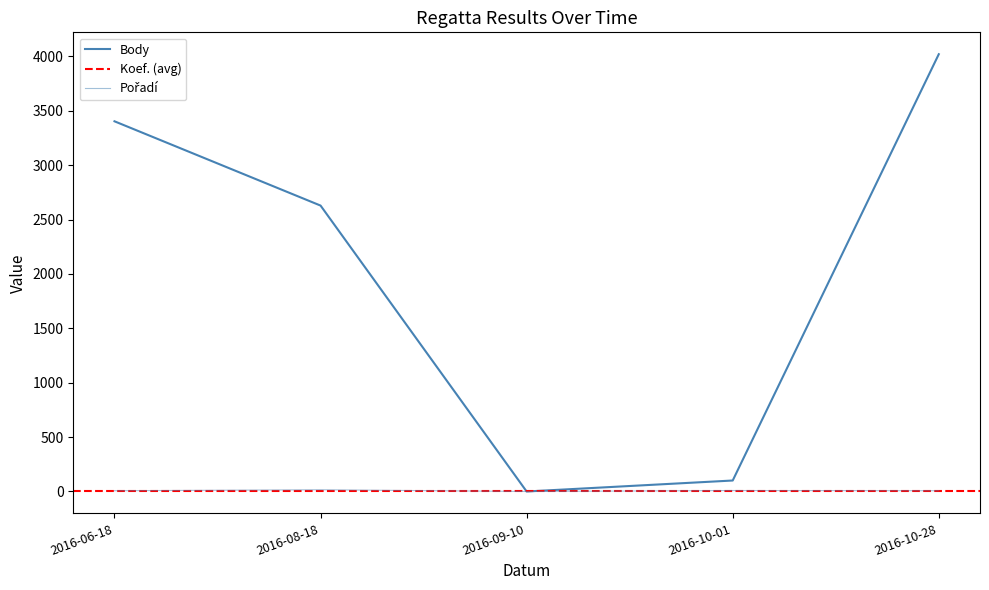

How many Pořadí values are between 7 and 9?

3